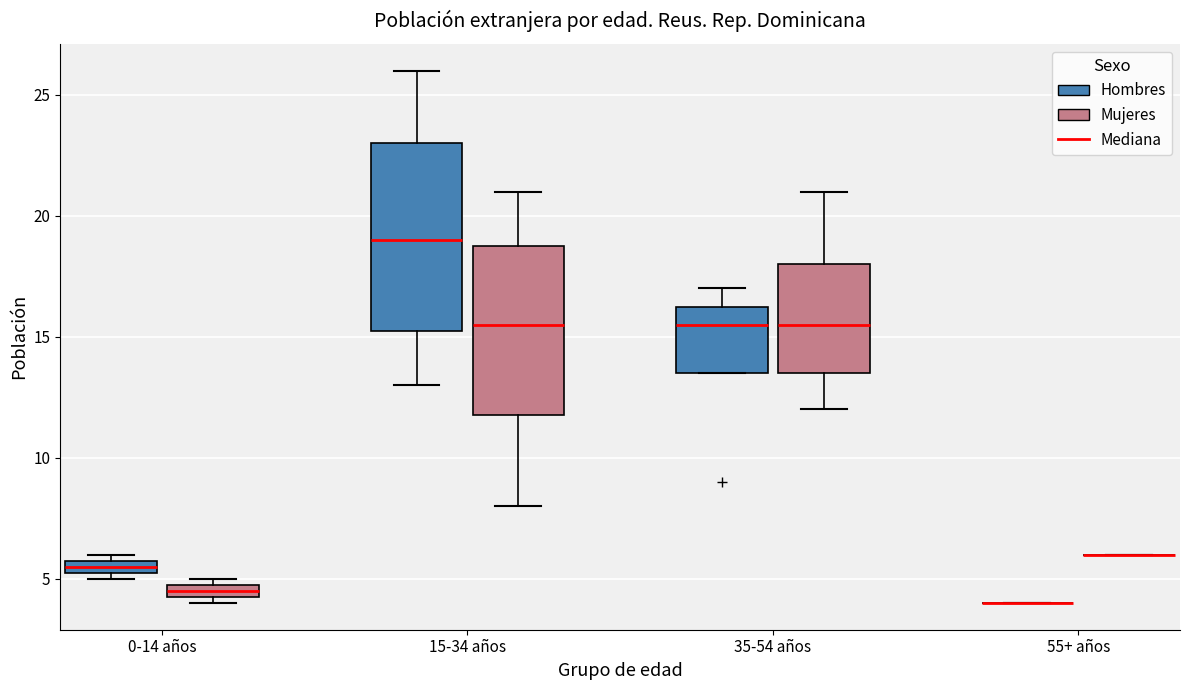

Which box is the tallest, from its lower edge to its upper edge?

15-34 años (Hombres)